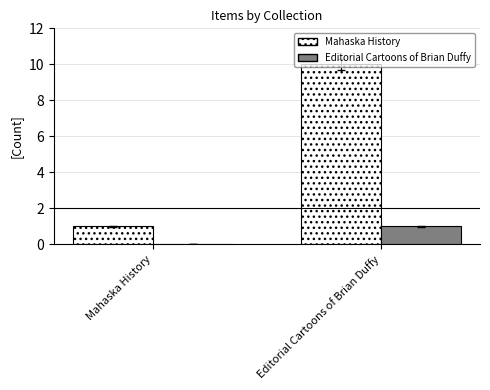

What is the sum of the Mahaska History values at Editorial Cartoons of Brian Duffy and Mahaska History?

11